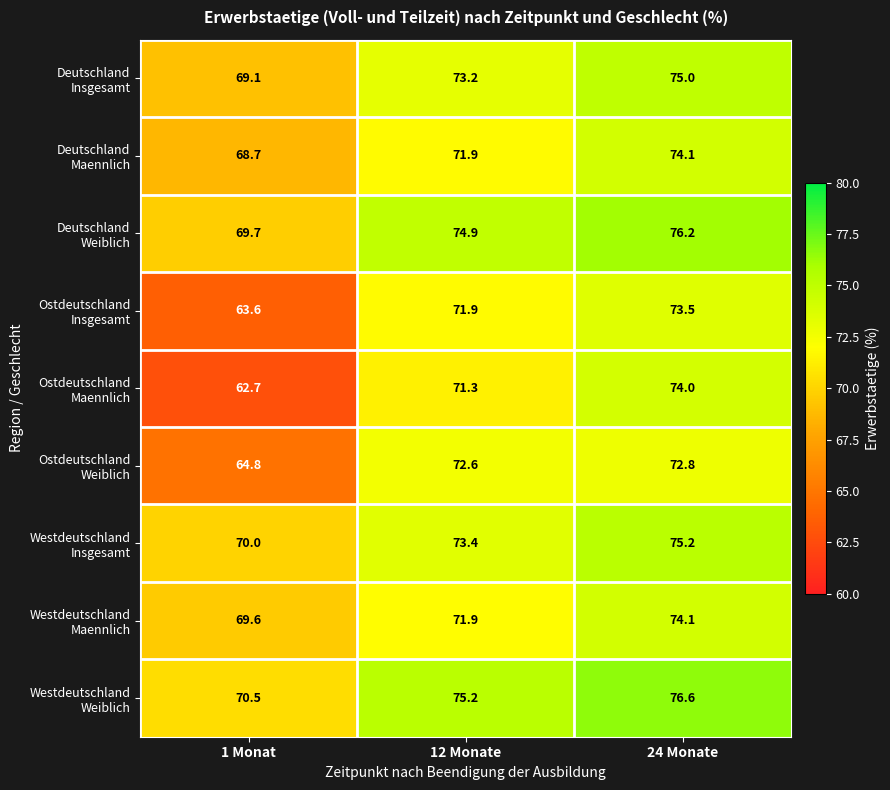

What is the spread (max minus min) of values at 1 Monat?

7.8